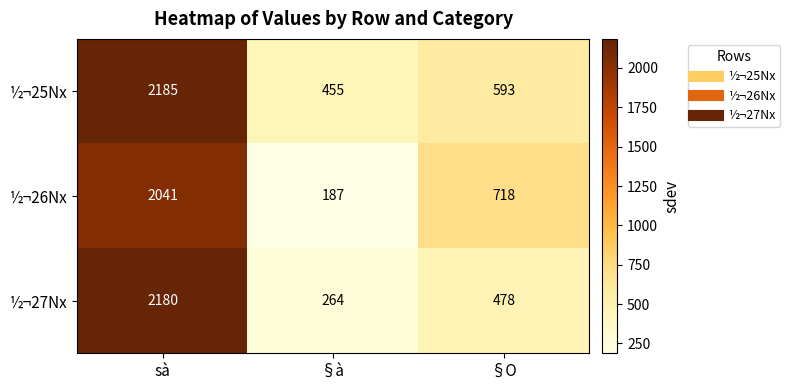

Count the number of categories in the chart.

3